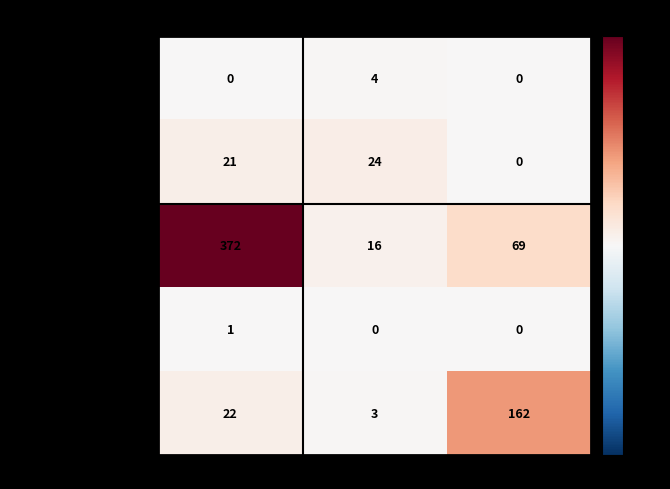

Count the number of data series in this chart.

5